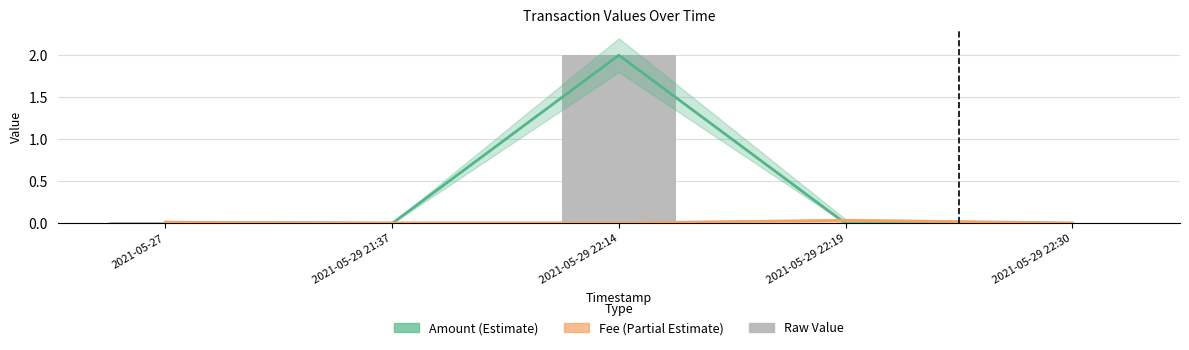

What is the greatest value displayed?

2.0